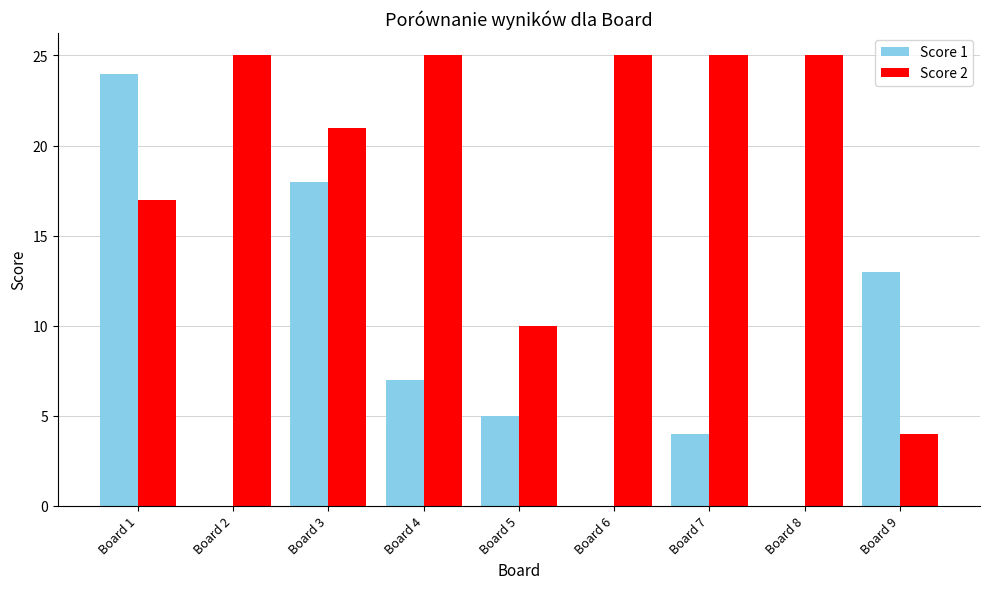

Where does the Score 1 series first go above 5?

Board 1